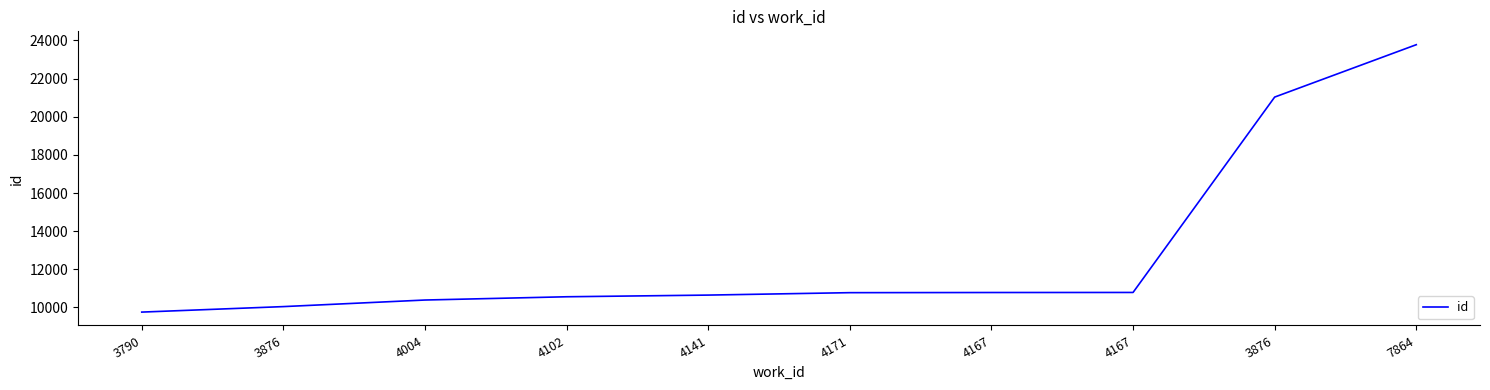

What is the change in value from 4171 to 3876?

+10258